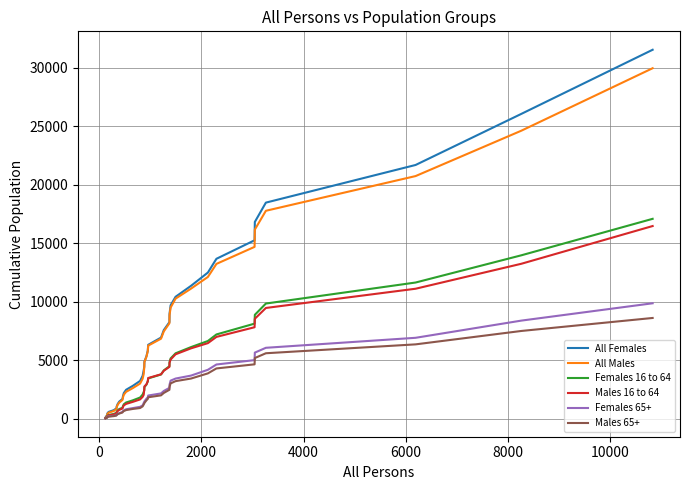

What is the maximum value shown in the chart?

31547